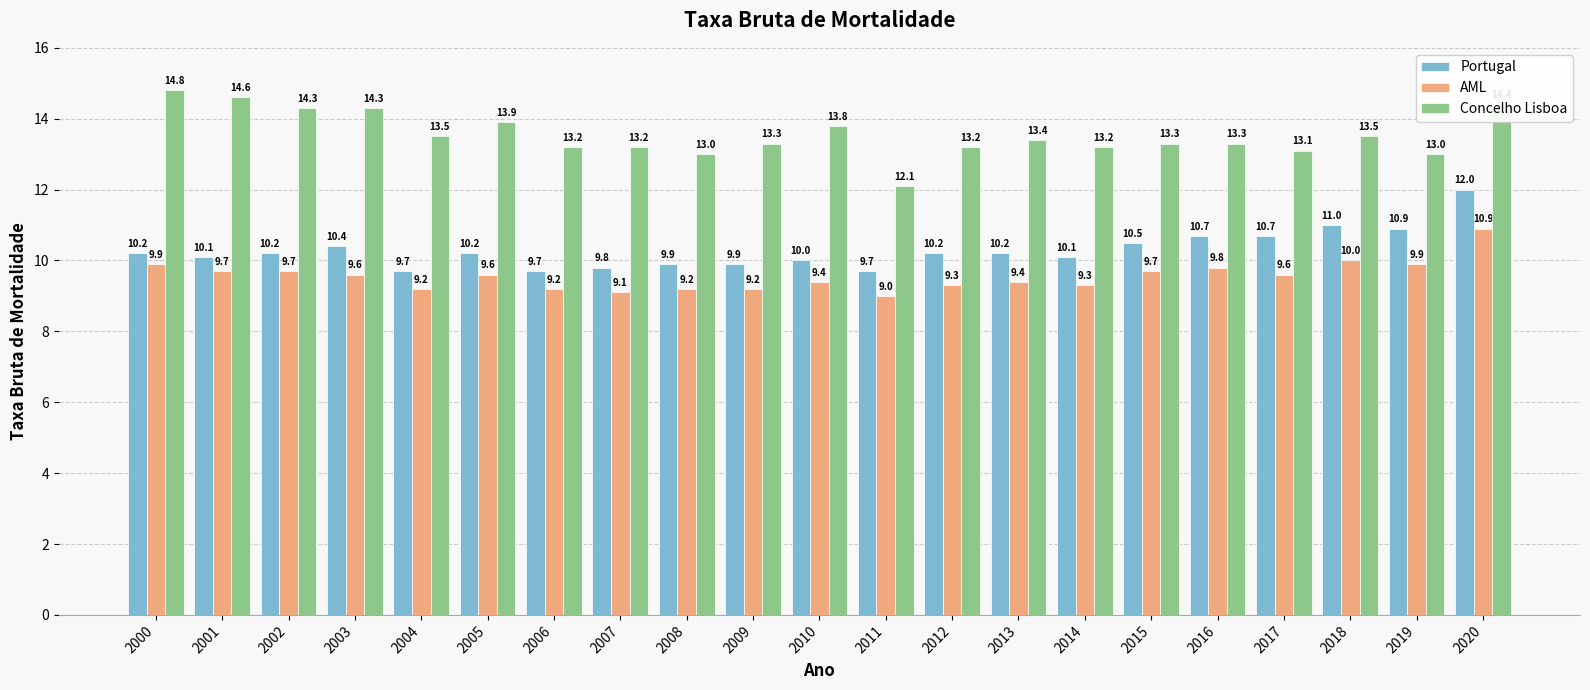

What are all the series names shown in the legend?

Portugal, AML, Concelho Lisboa